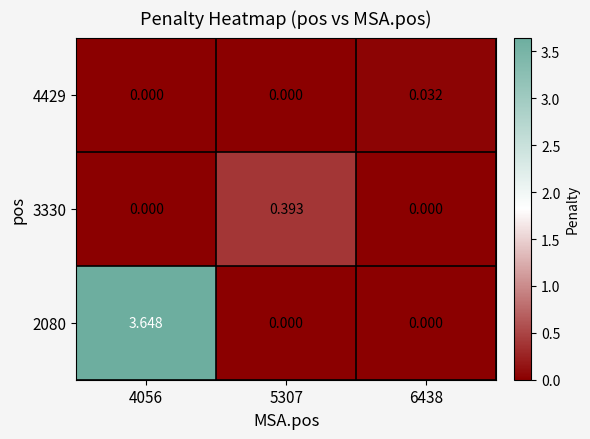

Which series changed the most between 4056 and 5307?

2080